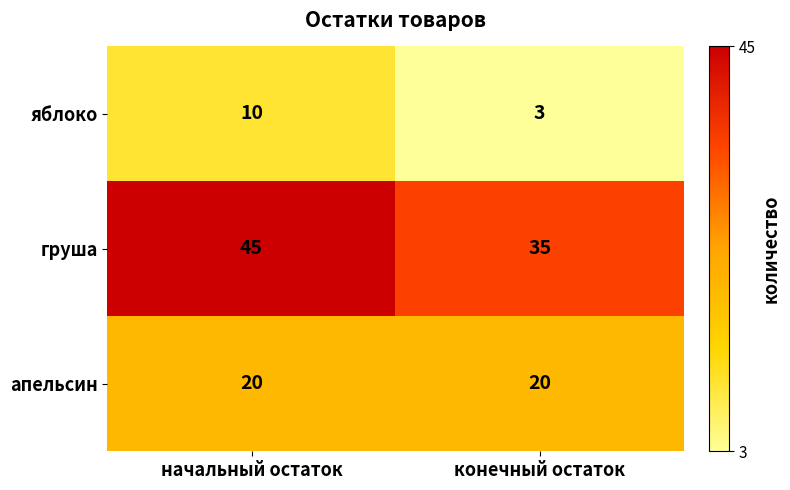

Reading right to left, transcribe all the data shown in this chart.

яблоко: конечный остаток=3	начальный остаток=10
груша: конечный остаток=35	начальный остаток=45
апельсин: конечный остаток=20	начальный остаток=20